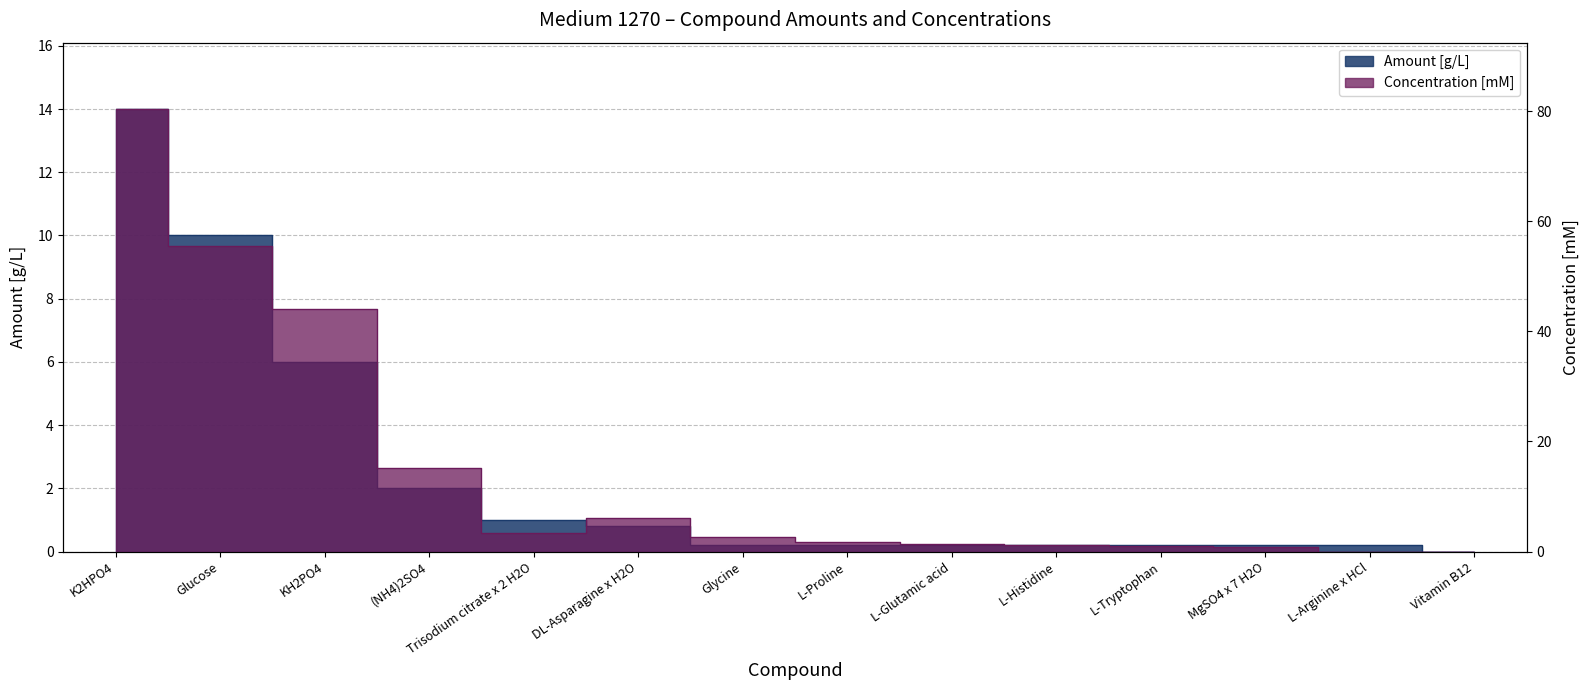

True or false: Amount [g/L] has more than 1 points higher than both neighbors.

False